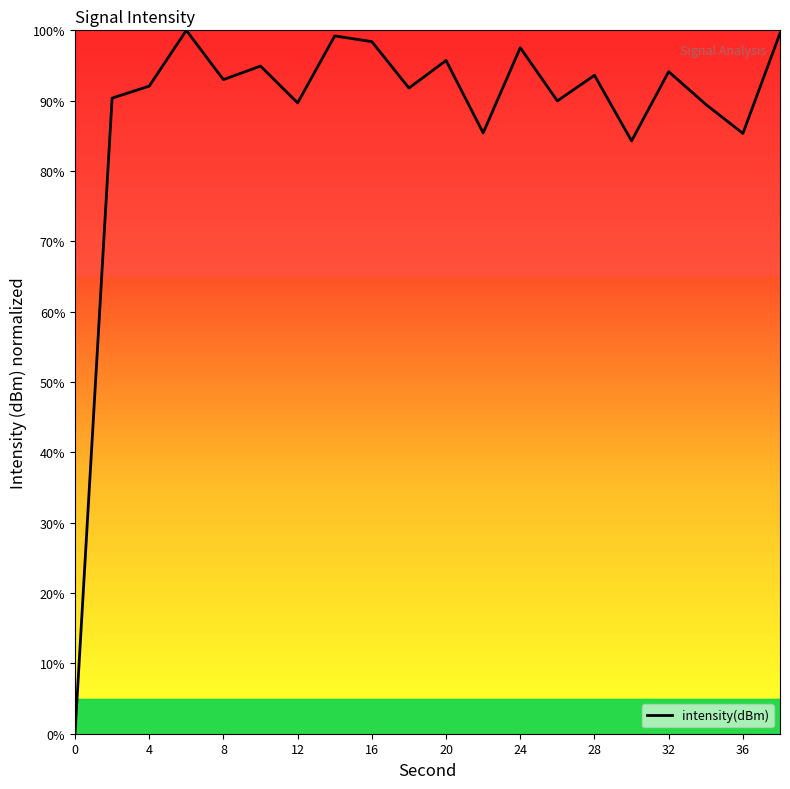

What is the greatest value displayed?

100.0